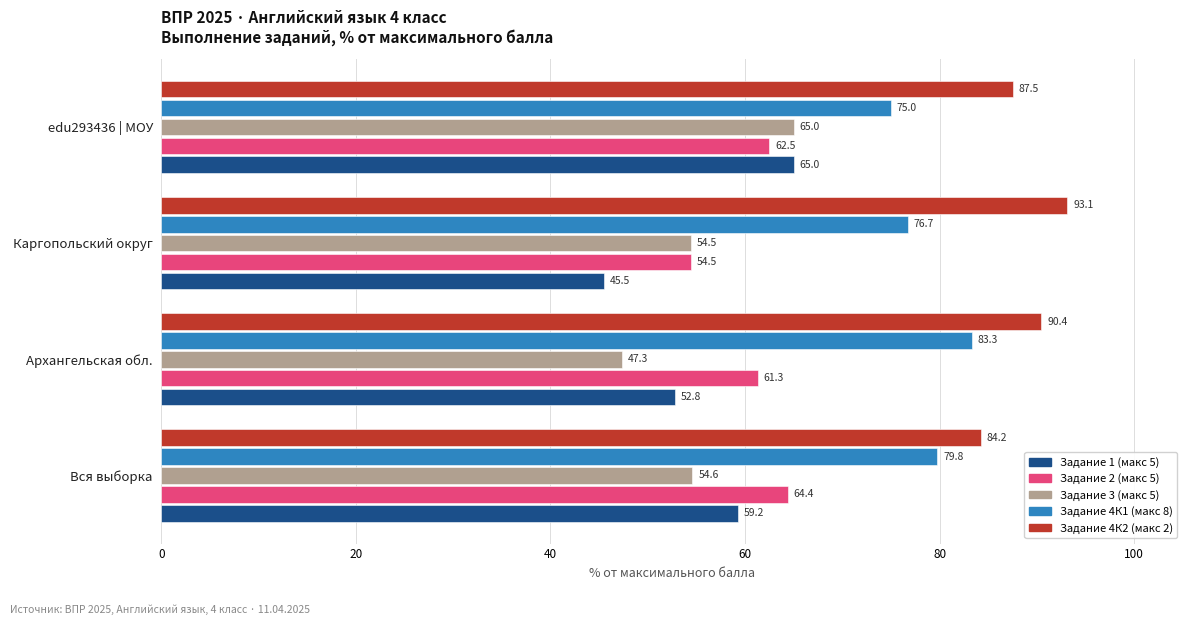

What is the approximate value of Задание 4К1 (макс 8) at Вся выборка?

79.8